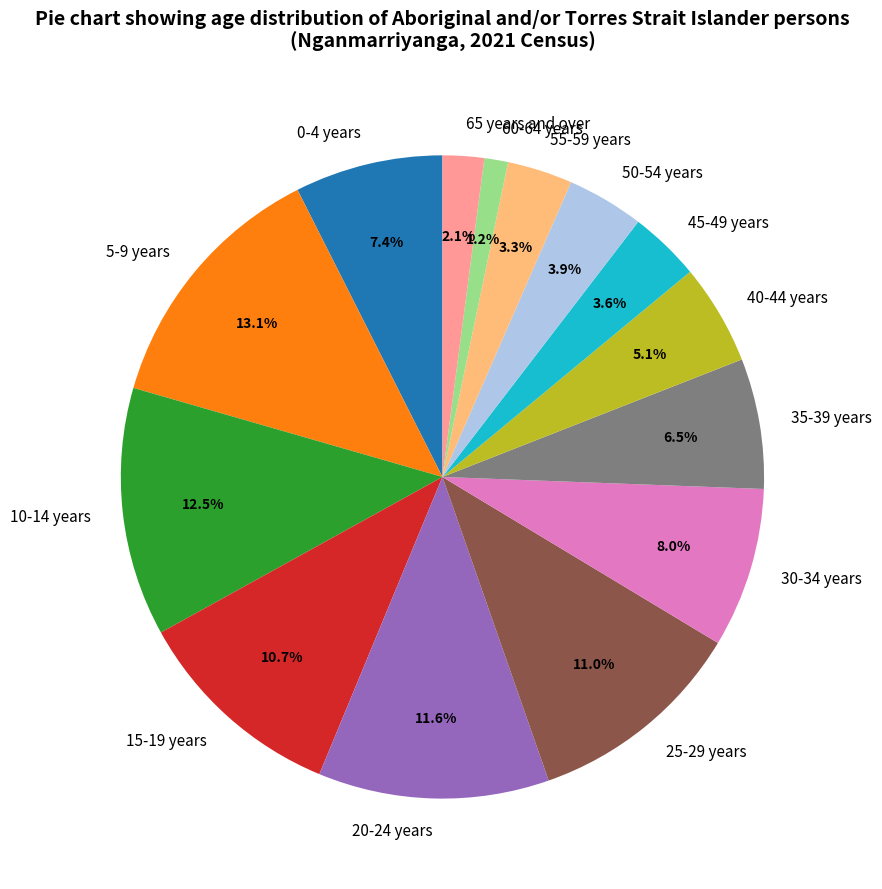

What percentage is the 50-54 years slice, to the nearest percent?

4%